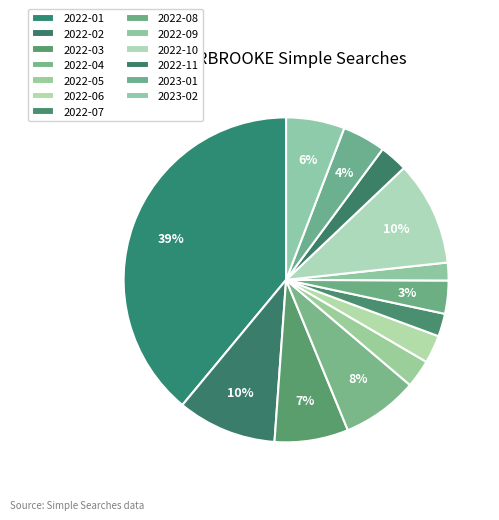

Which category has the biggest portion of the pie?

2022-01